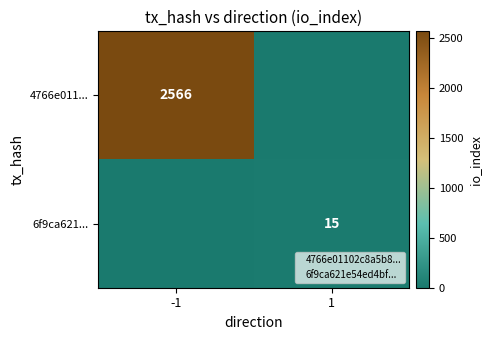

True or false: 6f9ca621... has a value of 15 at 1.

True